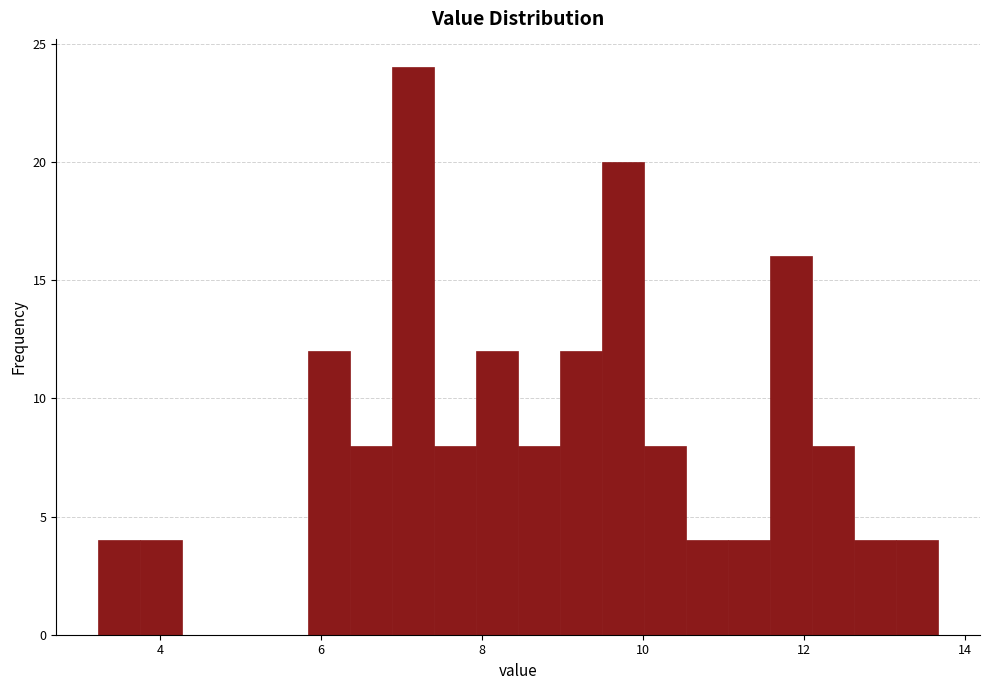

Around what value on the x-axis is the tallest bar? Give the approximate position of its centre, as read against the axis.

7.2